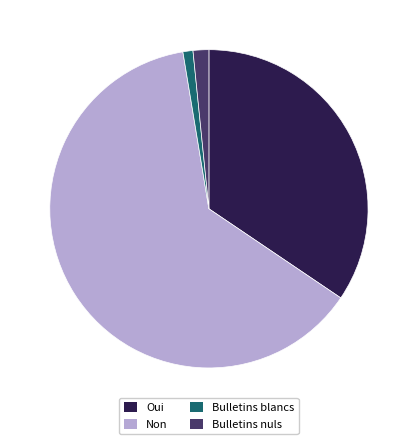

Combined, do Bulletins nuls and Non account for over 50%?

Yes